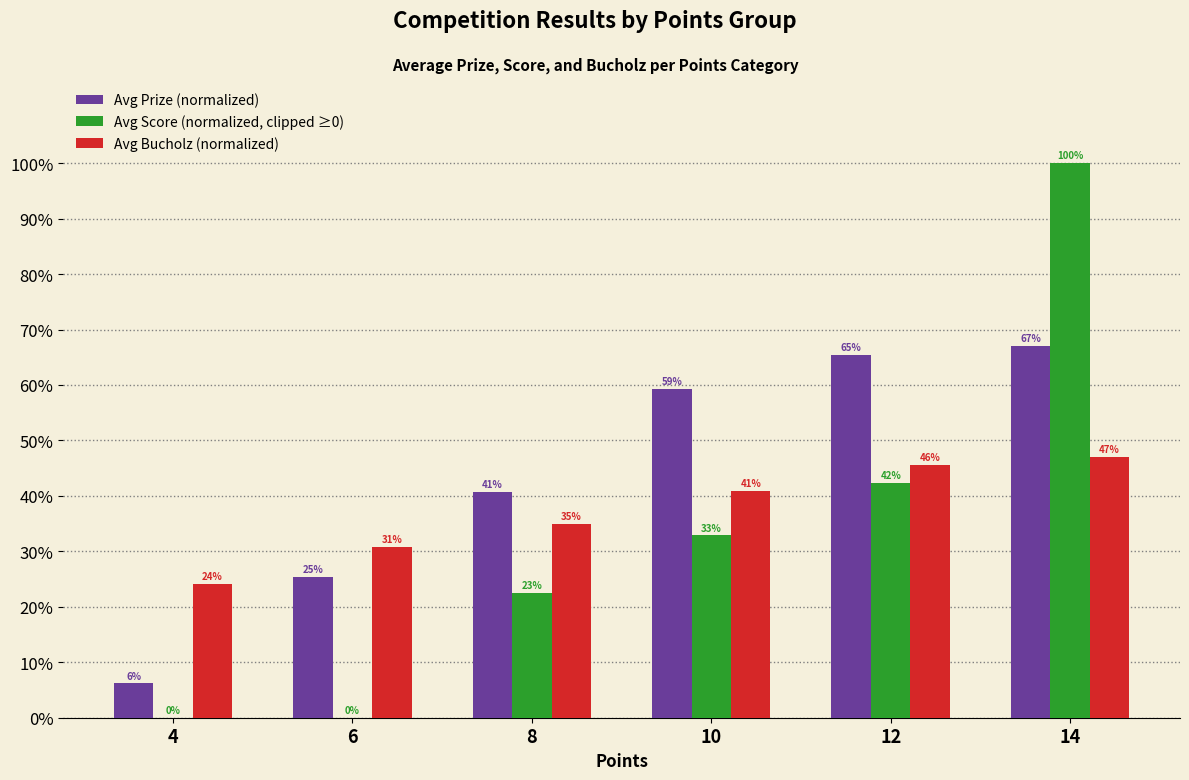

Where is Avg Bucholz (normalized) nearest to the value 35?

8